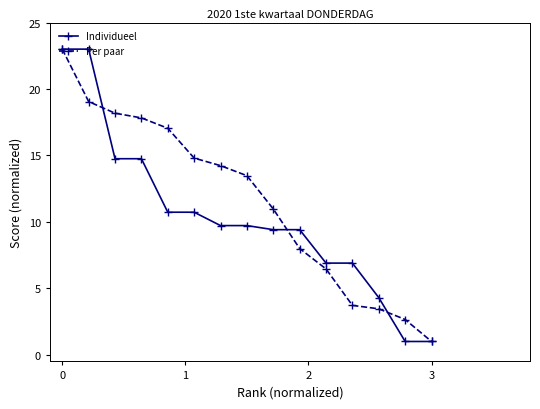

List the series in order of their overall mean, lowest first.

Individueel, Per paar